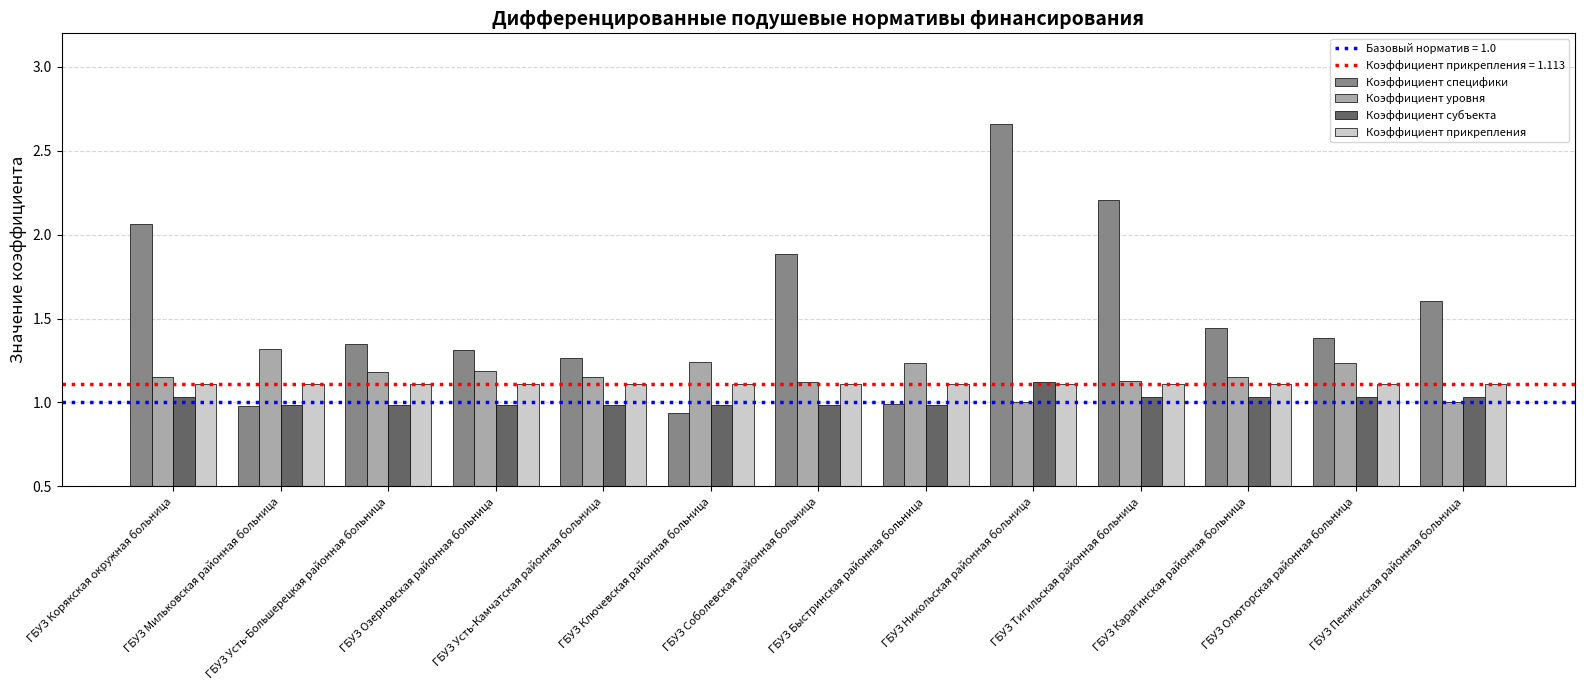

Is it true that Коэффициент субъекта equals 1.5 at ГБУЗ Ключевская районная больница?

False